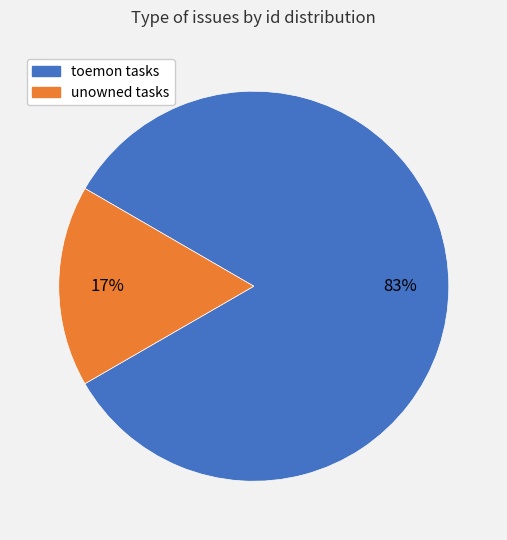

To the nearest percent, what is the average slice percentage?

50%